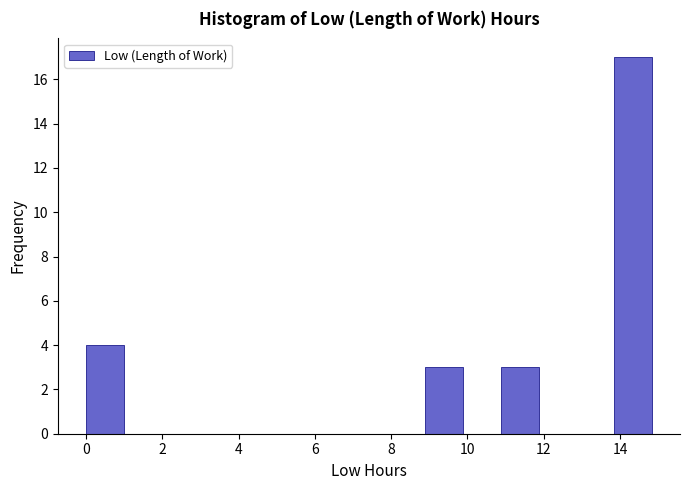

Reading left to right, list every bar in this chart as the range it spans on the x-axis followed by its height. Neither the bar edges nor the heights are printed on the chart, so give them approximately, as read against the axes.

0.0 to 1.0: 4
1.0 to 2.0: 0
2.0 to 3.0: 0
3.0 to 4.0: 0
4.0 to 5.0: 0
5.0 to 6.0: 0
6.0 to 7.0: 0
7.0 to 8.0: 0
8.0 to 8.8: 0
8.8 to 9.8: 3
9.8 to 10.8: 0
10.8 to 11.8: 3
11.8 to 12.8: 0
12.8 to 13.8: 0
13.8 to 14.8: 17